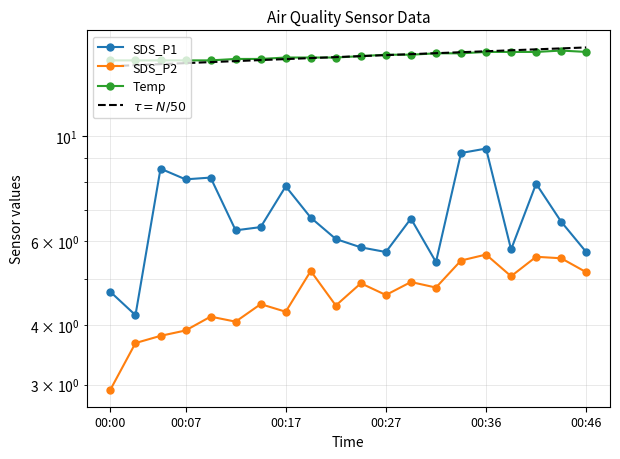

How many series are shown in this chart?

3